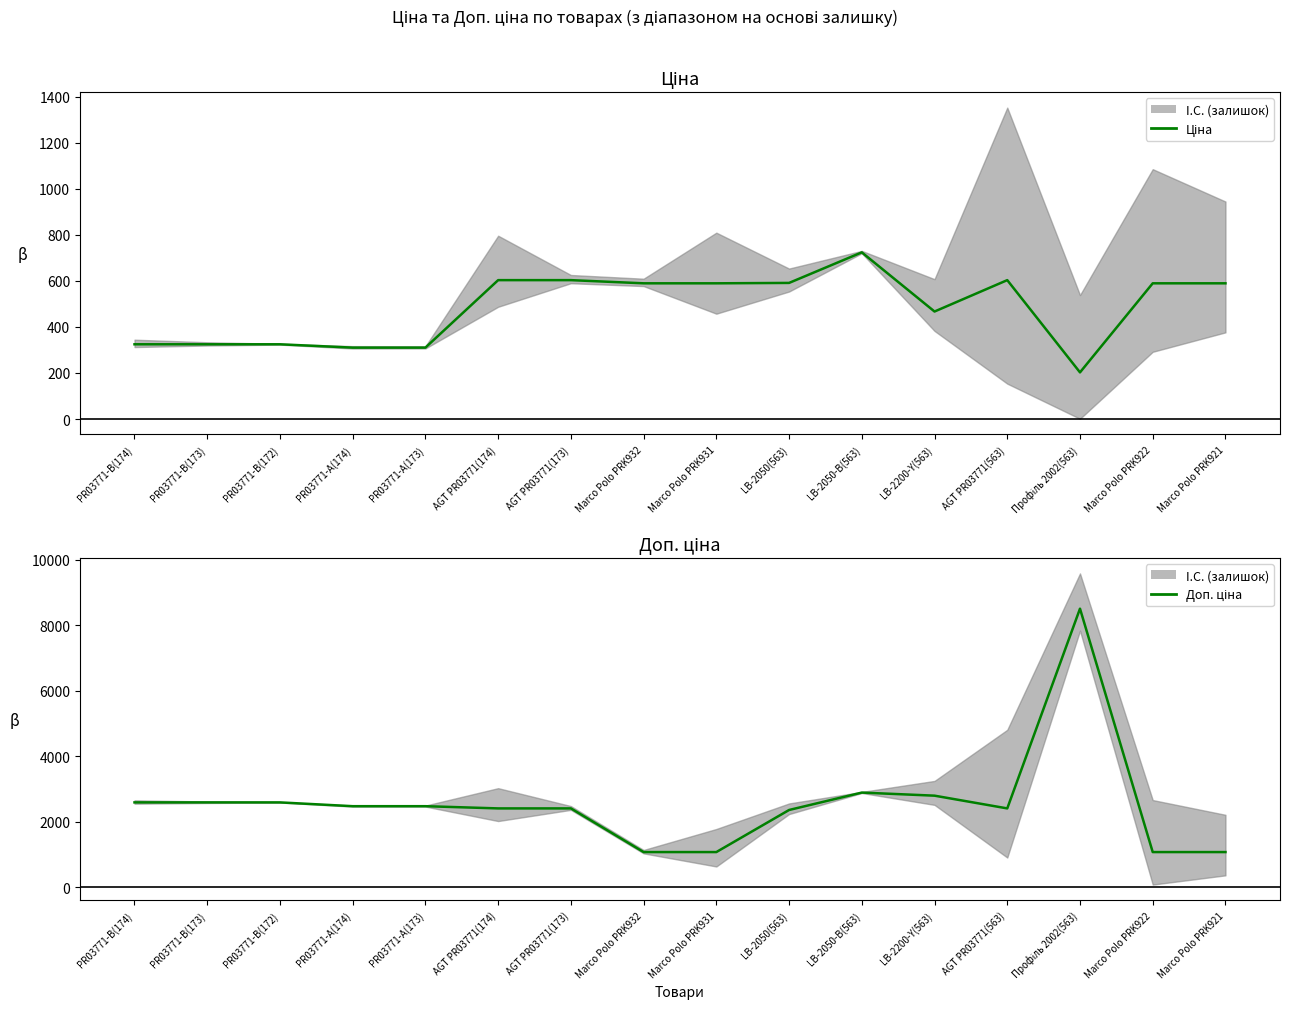

Read the Доп. ціна value at PR03771-A(174).

2482.4